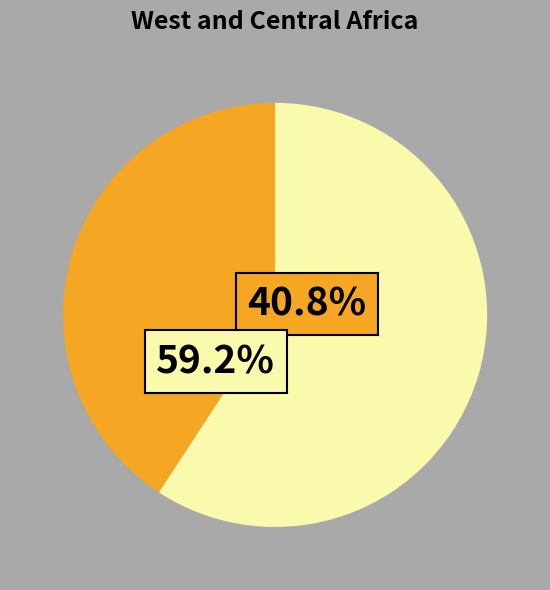

To the nearest percent, what percentage of the pie is 2019-02-02T09:33:27.414Z?

59%